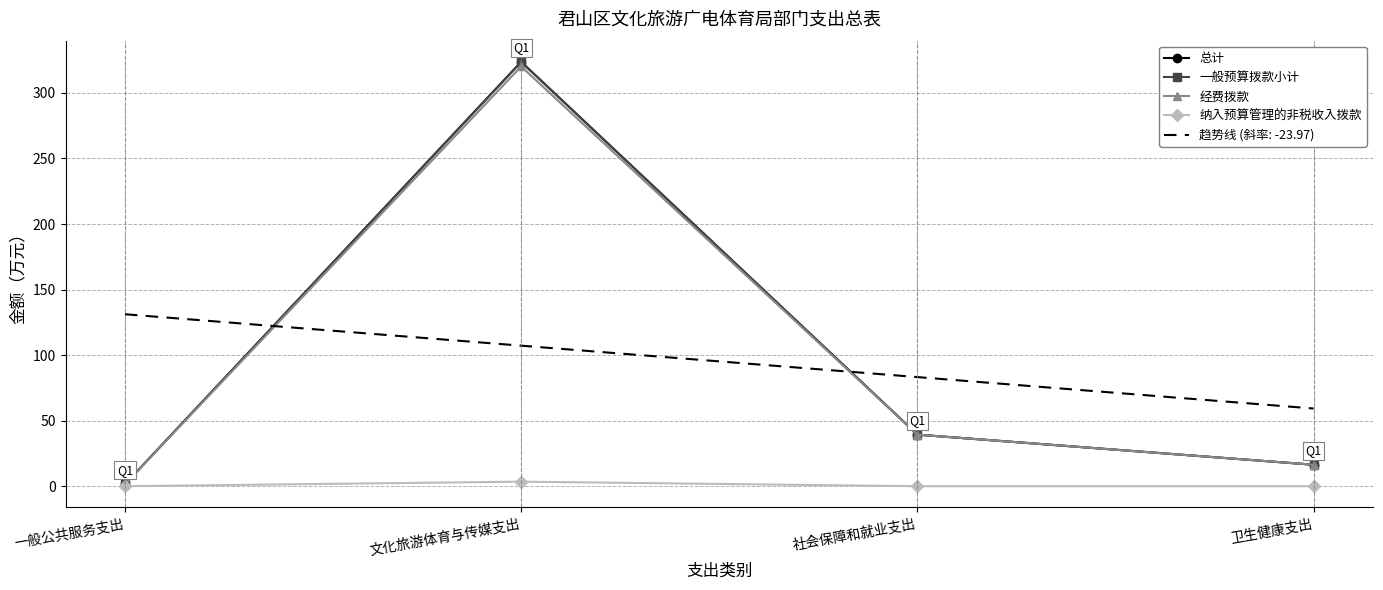

What value does the 经费拨款 series have at 文化旅游体育与传媒支出?

320.2